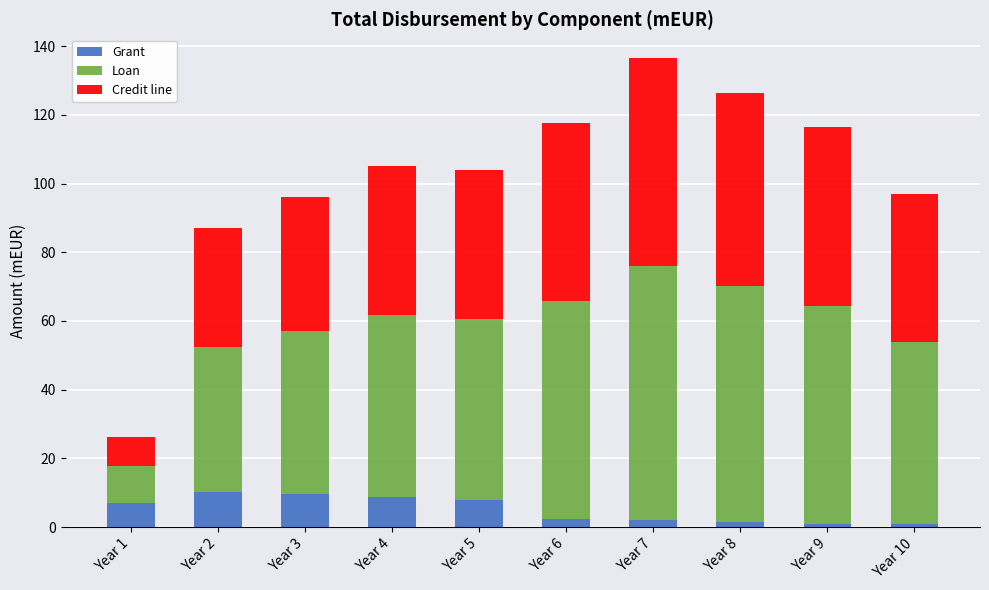

What is the average value of the Grant series?

5.2